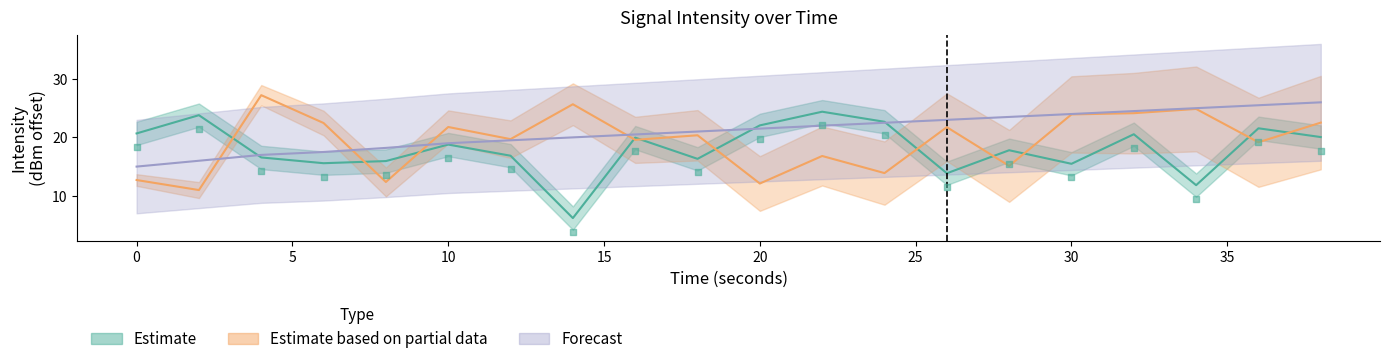

At how many categories does at least one series exceed 18?

20